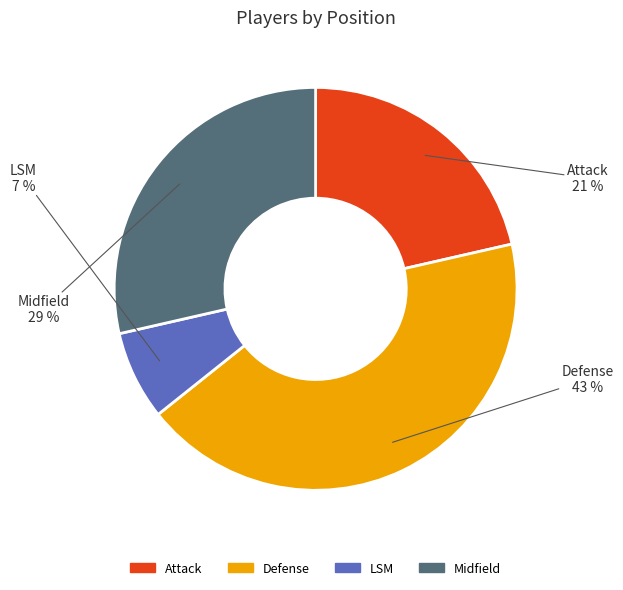

To the nearest percent, what portion does Attack represent?

21%